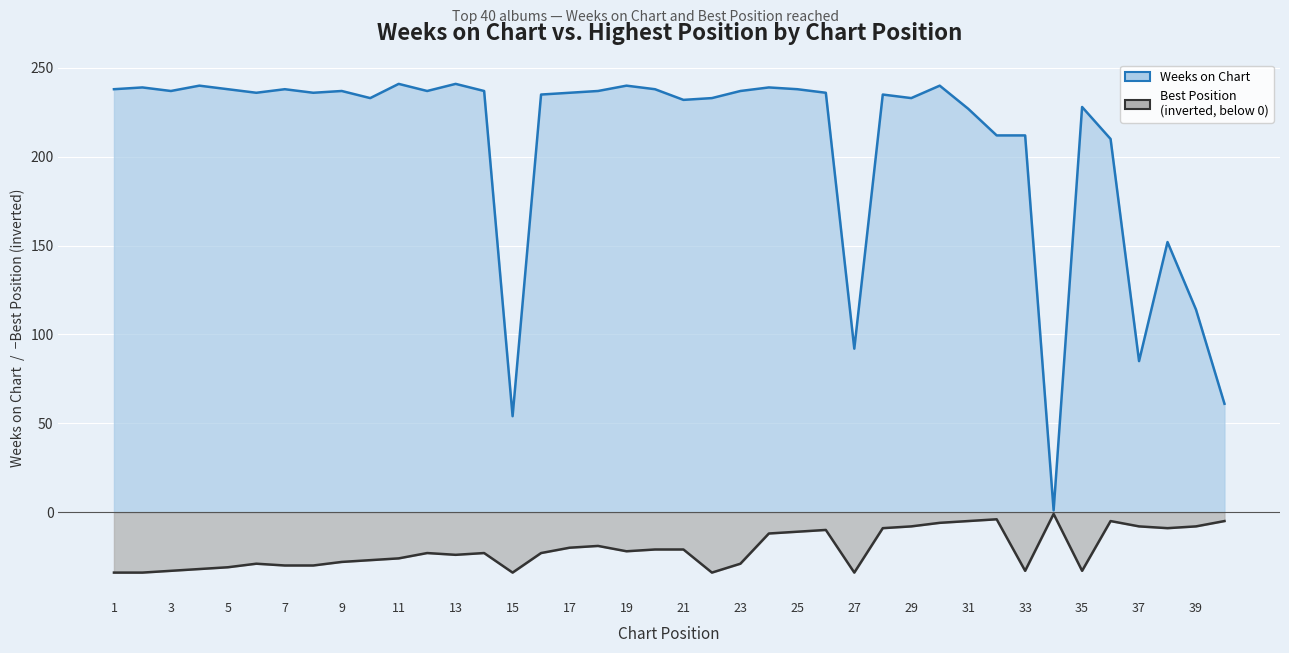

True or false: Weeks on Chart and Posicion mas alta intersect in this chart.

False